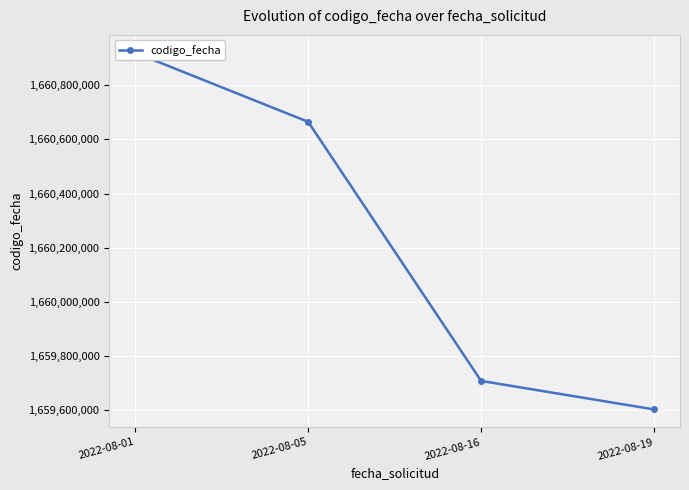

What is the difference between the values at 2022-08-16 and 2022-08-05?

957745